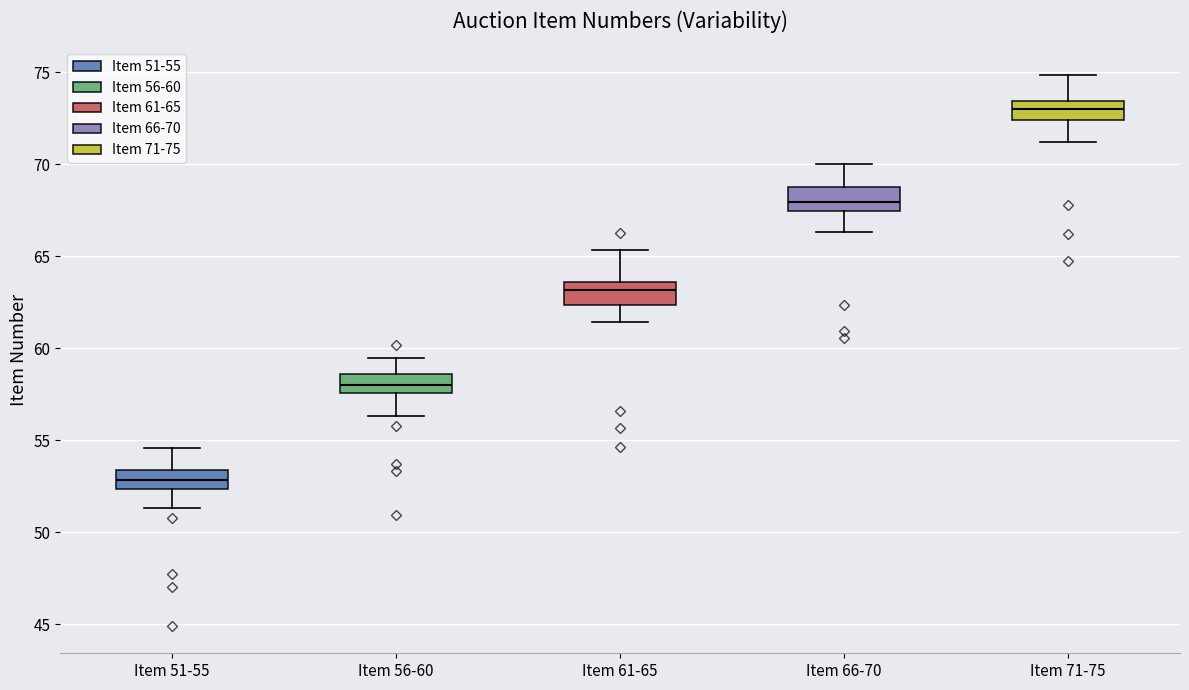

Where does the lower whisker of the box for Item 51-55 end on the y-axis? The values are not printed on the chart, so give them approximately, as read against the axis.

51.5